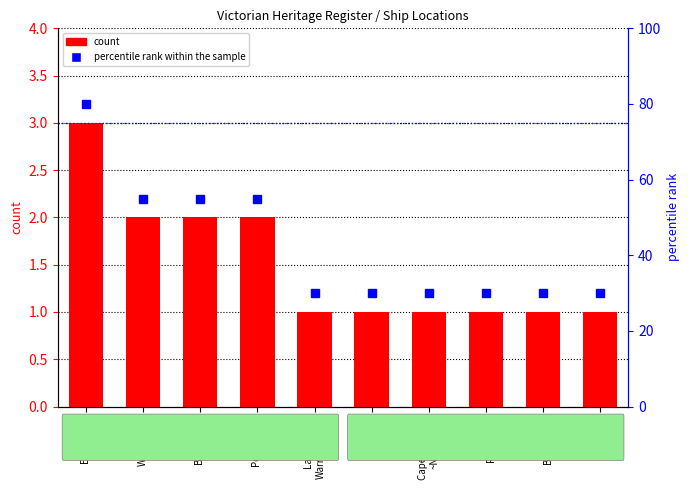

What is the average value of the count series?

2